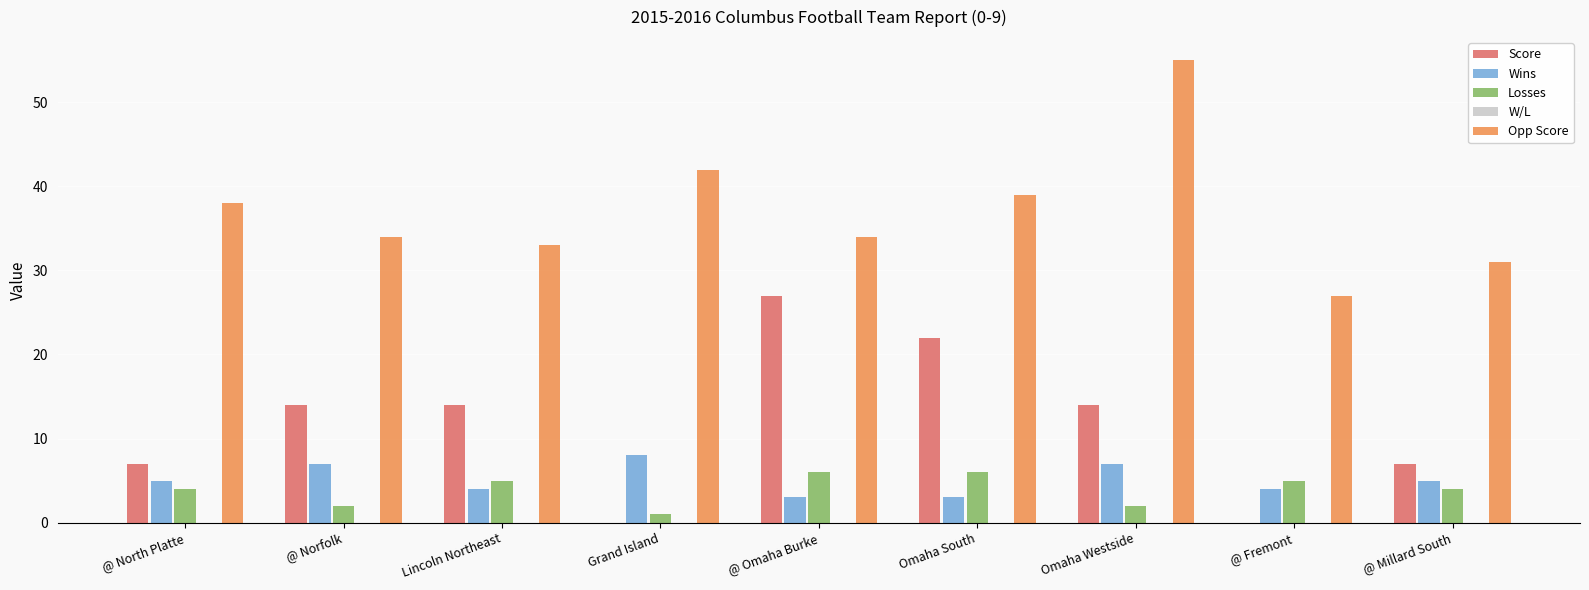

Is the value of Losses at @ Omaha Burke greater than the value of Score at Omaha Westside?

No